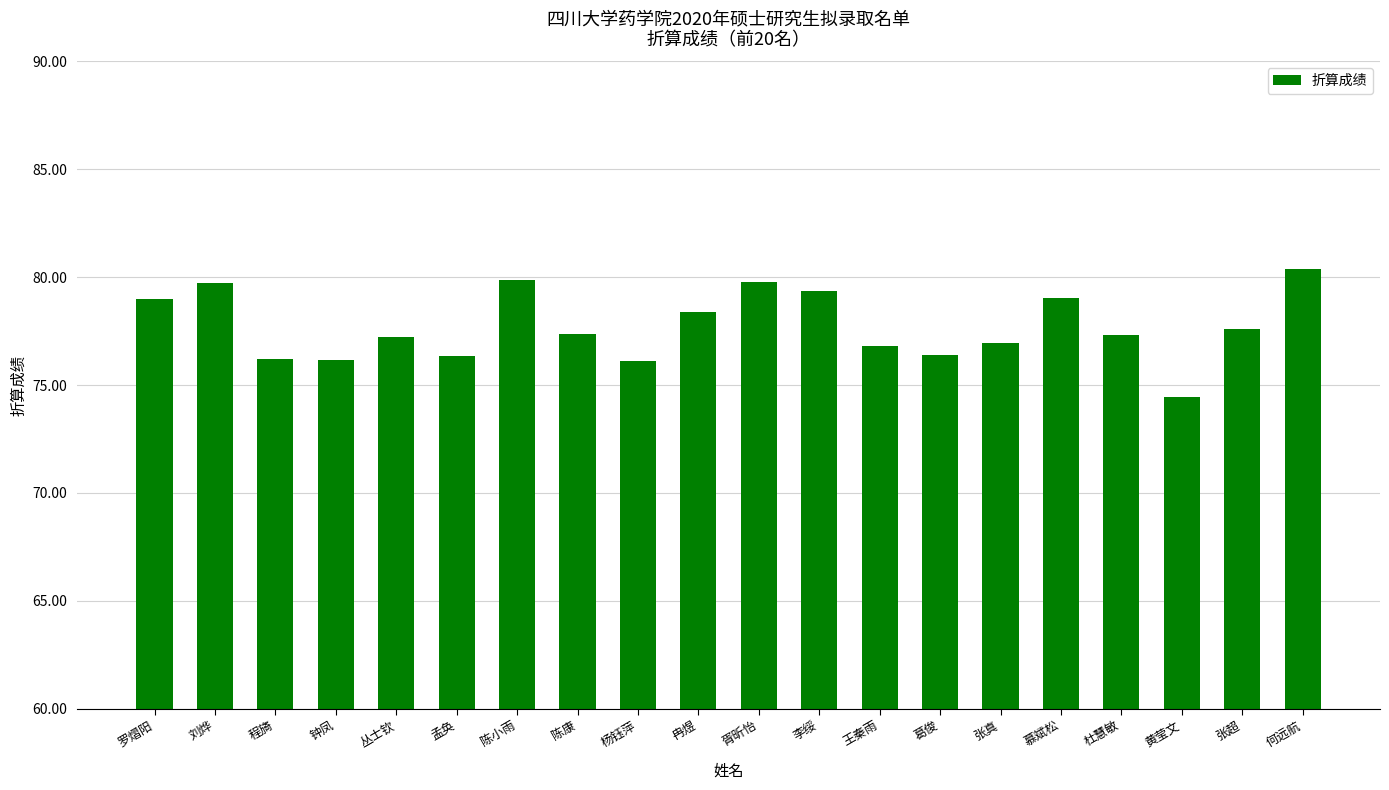

What is the sum of all values?

1554.5